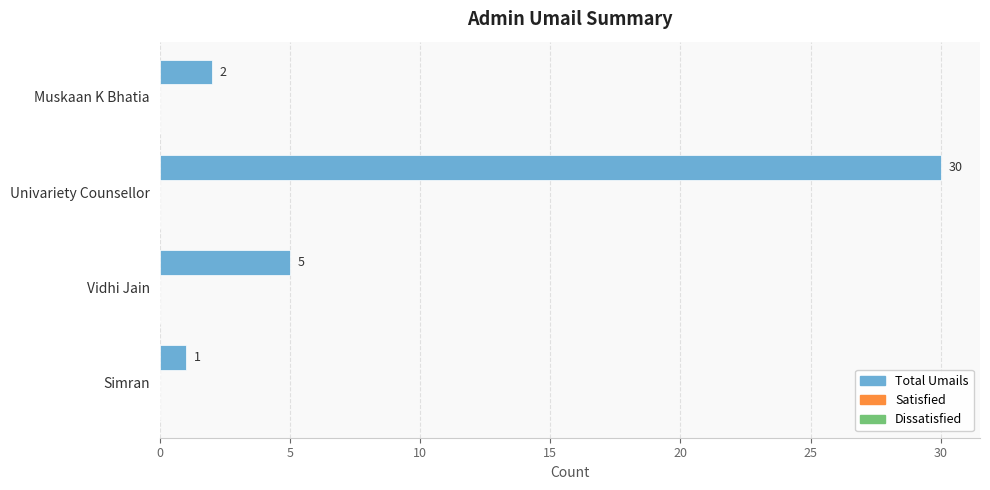

What is the greatest value displayed?

30